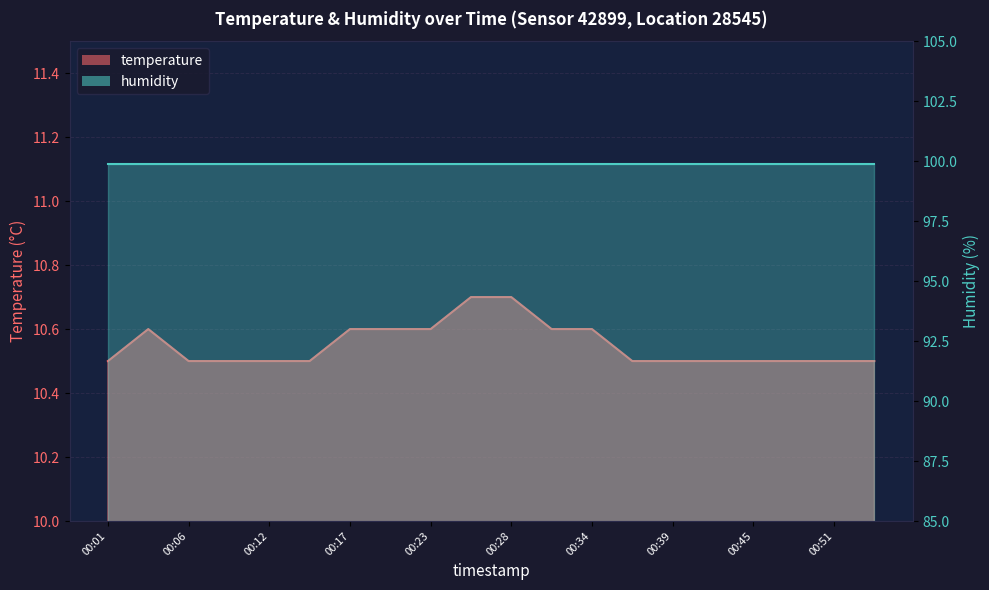

Rank the categories by value from highest to lowest.

00:25, 00:28, 00:03, 00:17, 00:20, 00:23, 00:31, 00:34, 00:01, 00:06, 00:09, 00:12, 00:14, 00:36, 00:39, 00:42, 00:45, 00:48, 00:51, 00:54